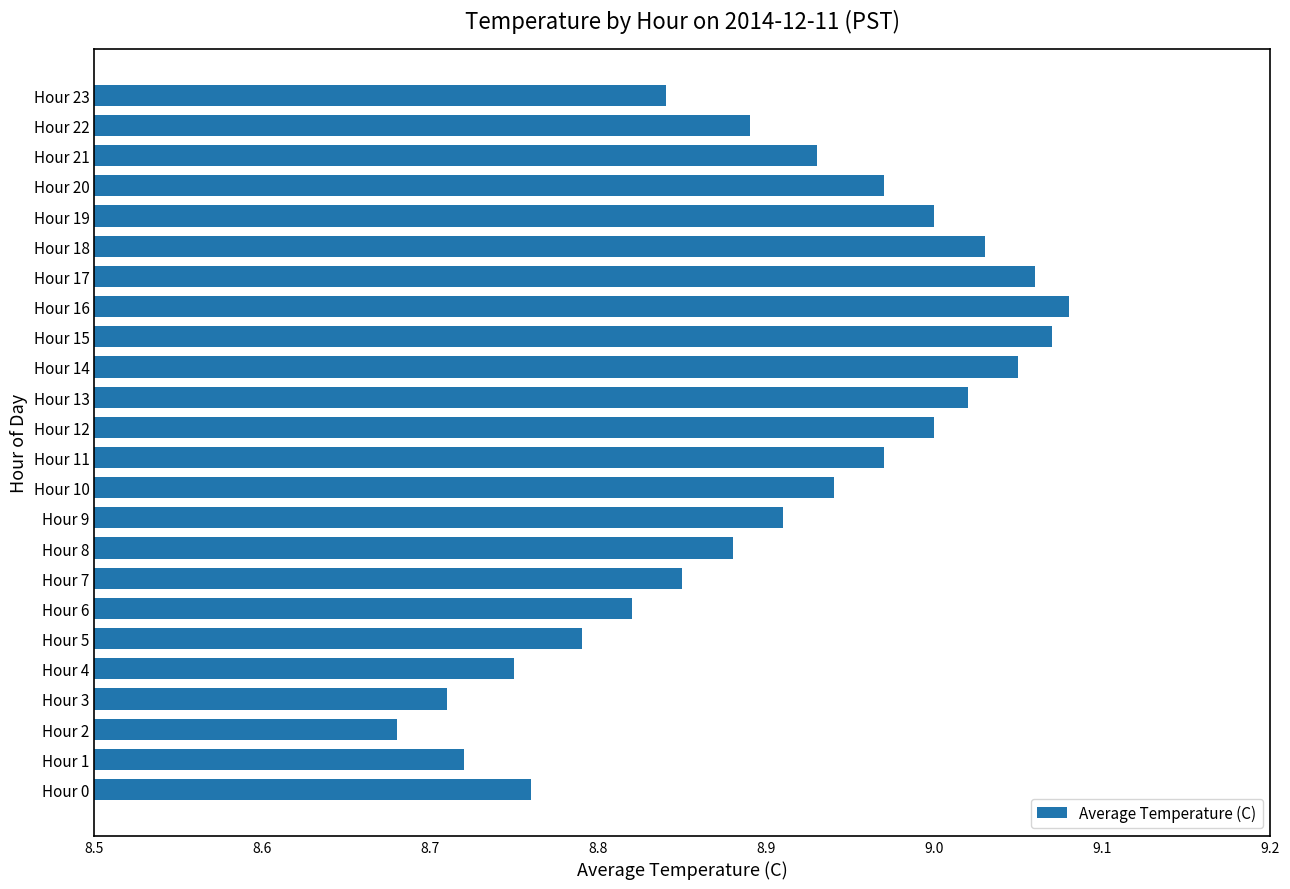

What is the difference between the maximum and minimum values?

0.4